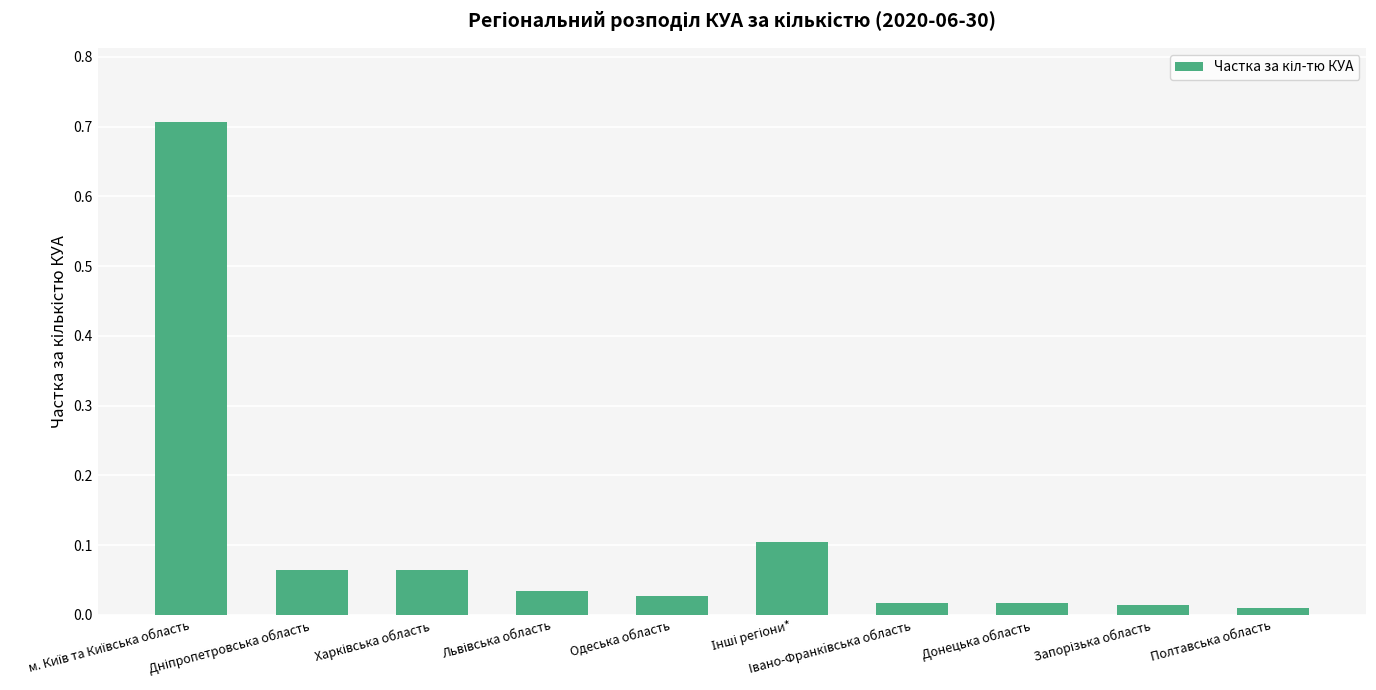

What is the maximum value shown in the chart?

0.7